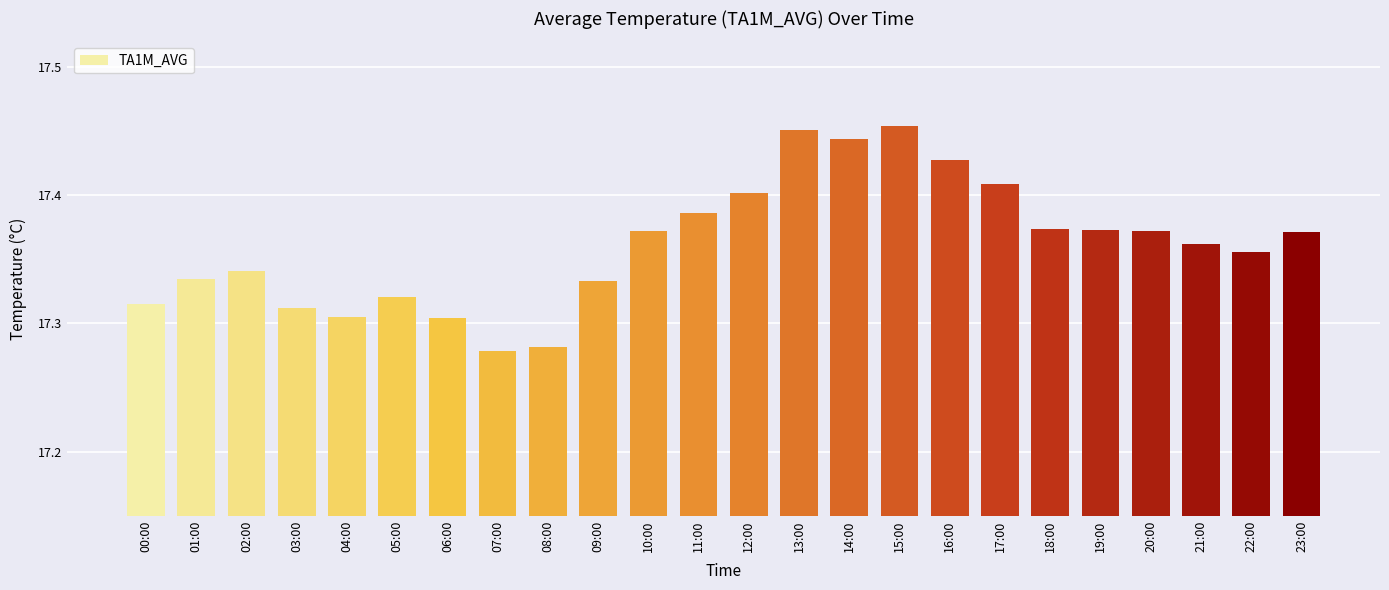

The chart shows a value of 17.4 at 19:00. True or false?

True